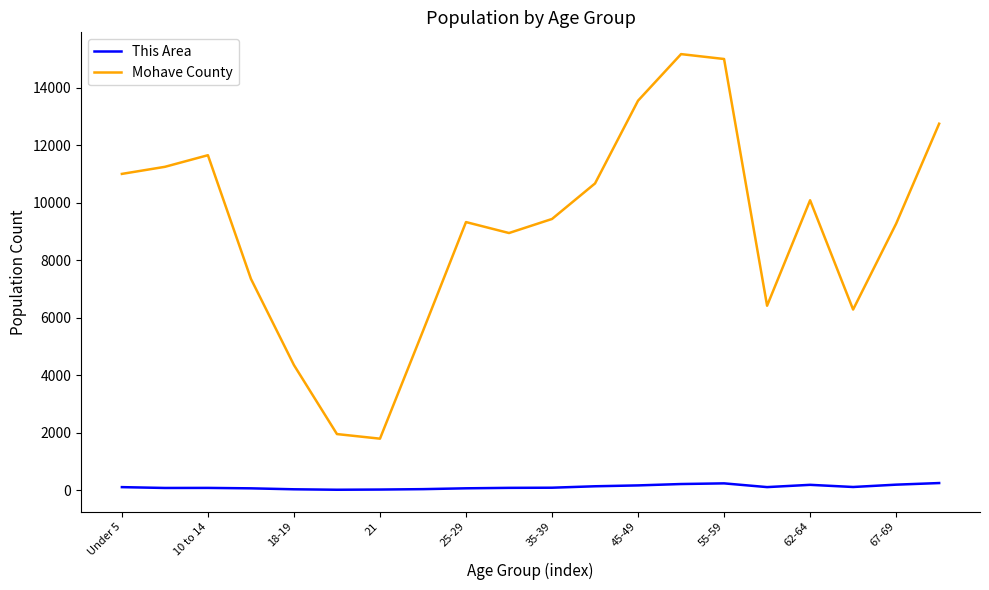

True or false: Mohave County and This Area intersect in this chart.

False